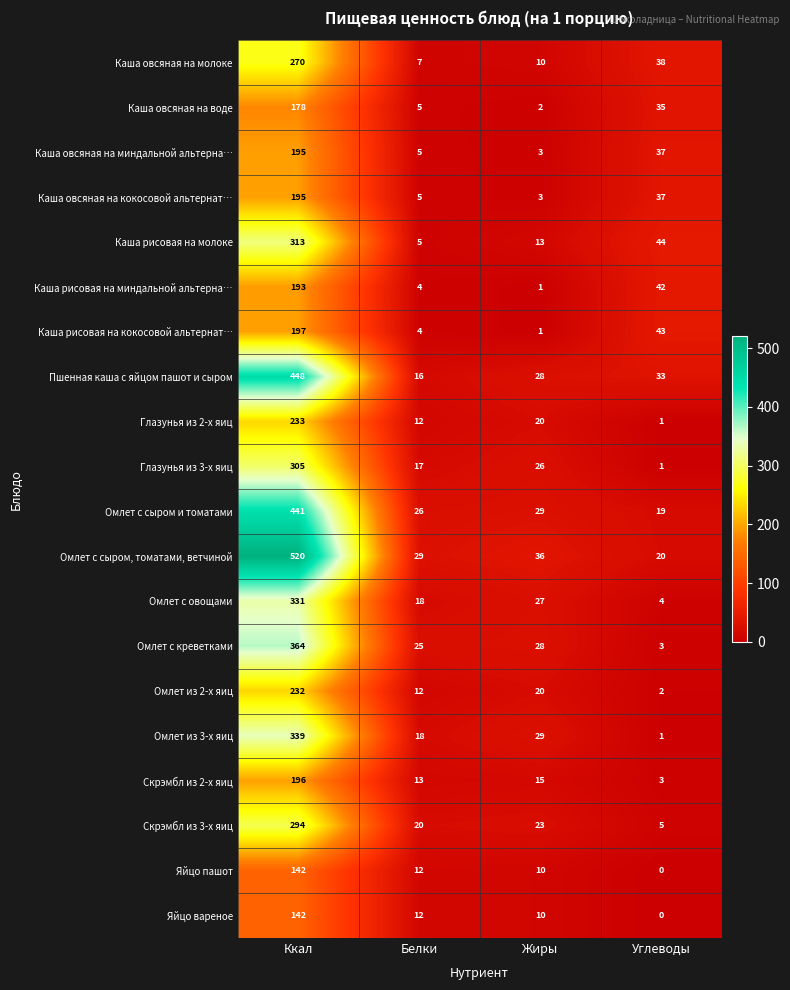

At which category is the sum across all series the highest?

Ккал